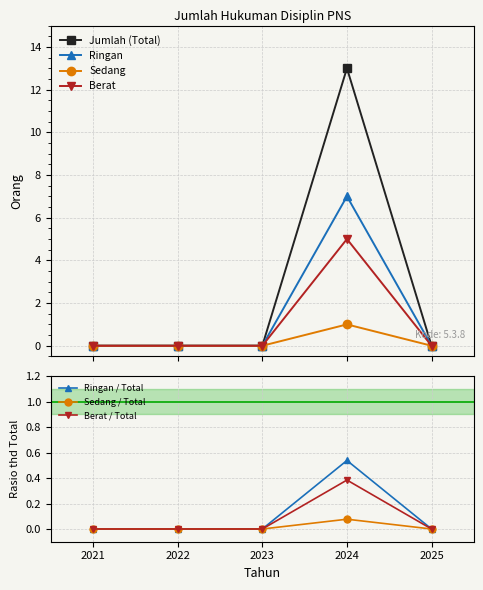

Which series has the widest spread of values?

Jumlah (Total)